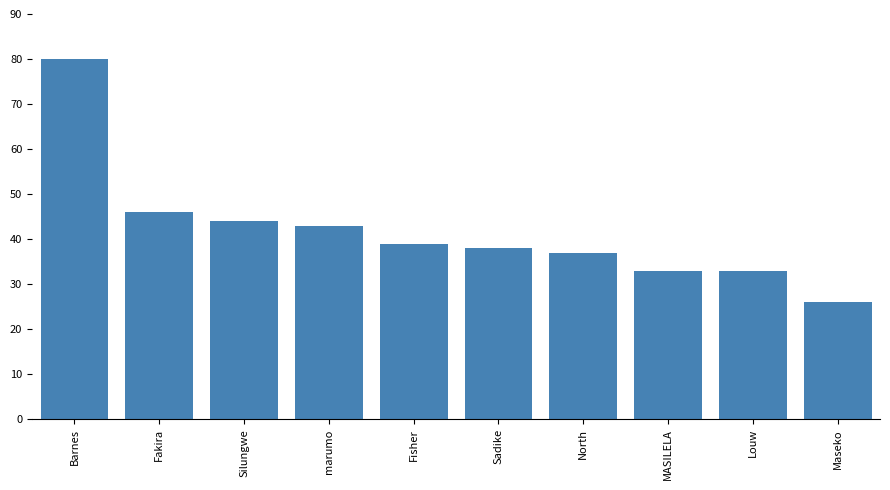

What position from the left is Fakira?

2